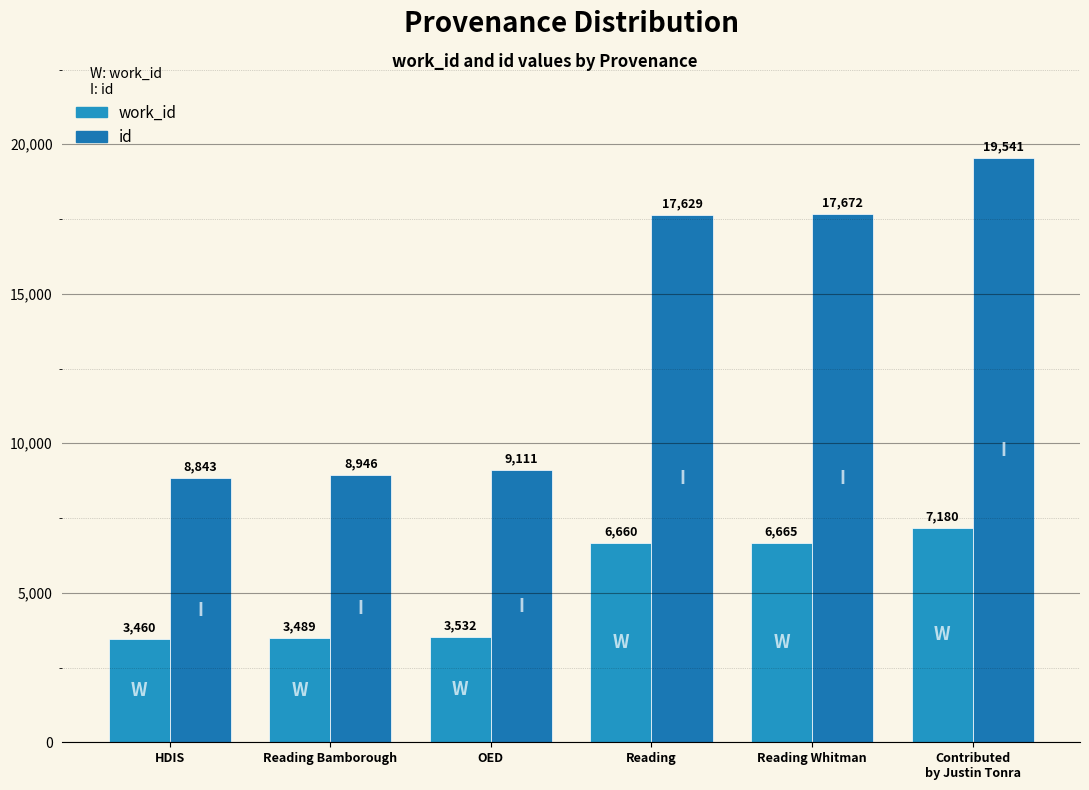

What is the average value of the work_id series?

5164